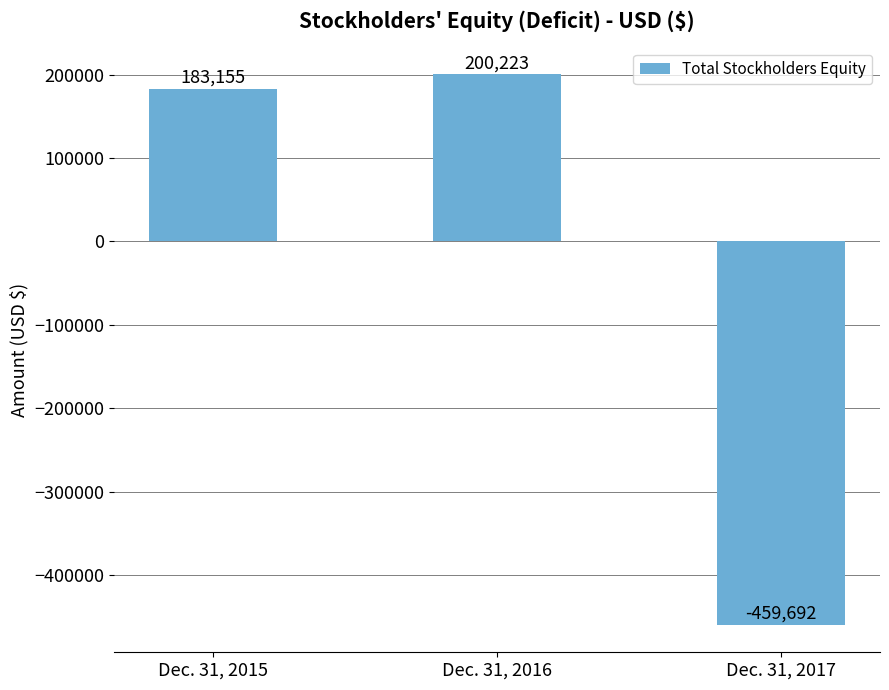

Rank the categories by value from lowest to highest.

Dec. 31, 2017, Dec. 31, 2015, Dec. 31, 2016